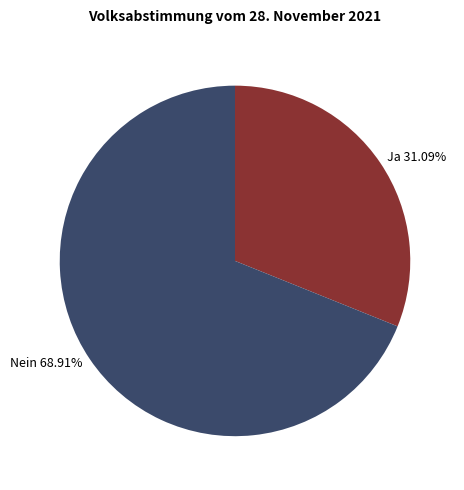

Is Nein the majority of the pie?

Yes